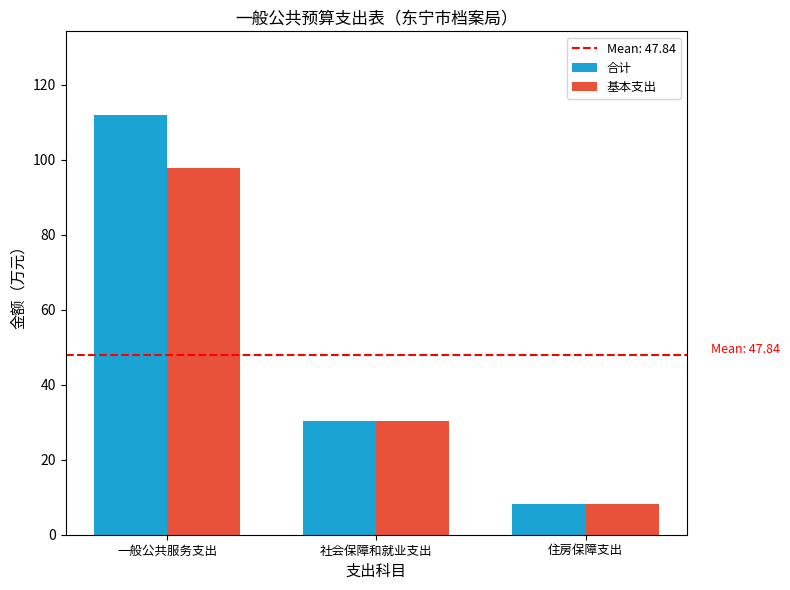

Which series changed the most between 一般公共服务支出 and 住房保障支出?

合计